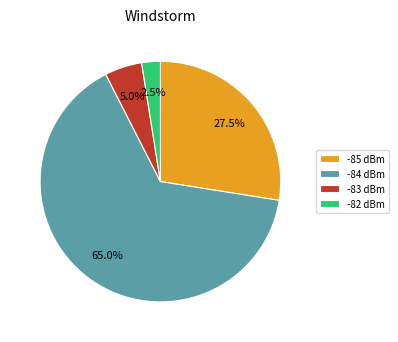

What is the smallest slice in the pie chart?

-82 dBm